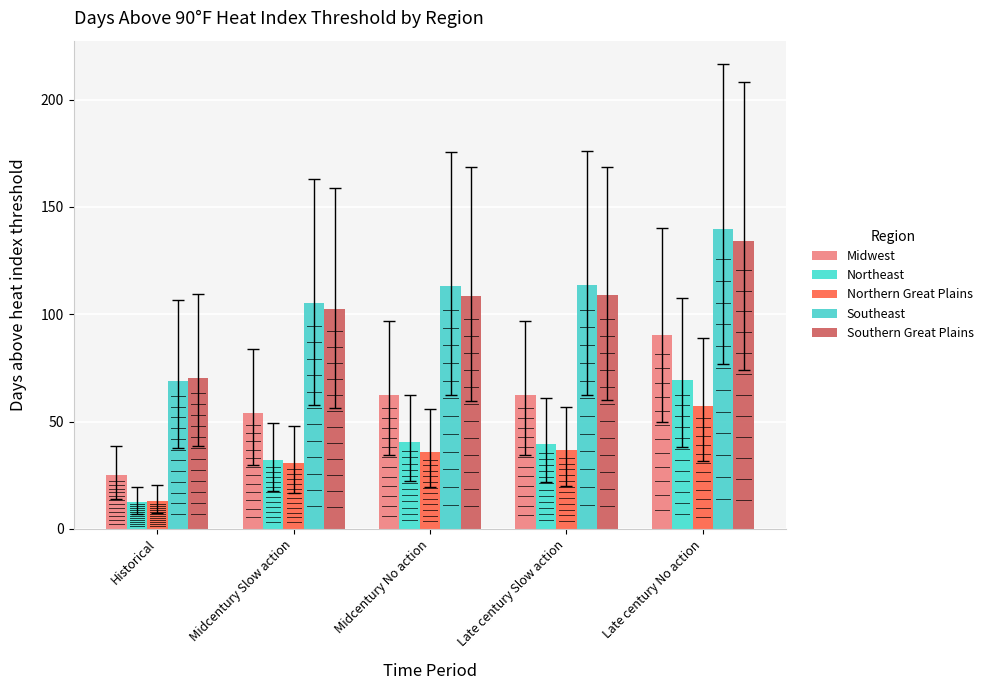

How many bars are there in each group?

5